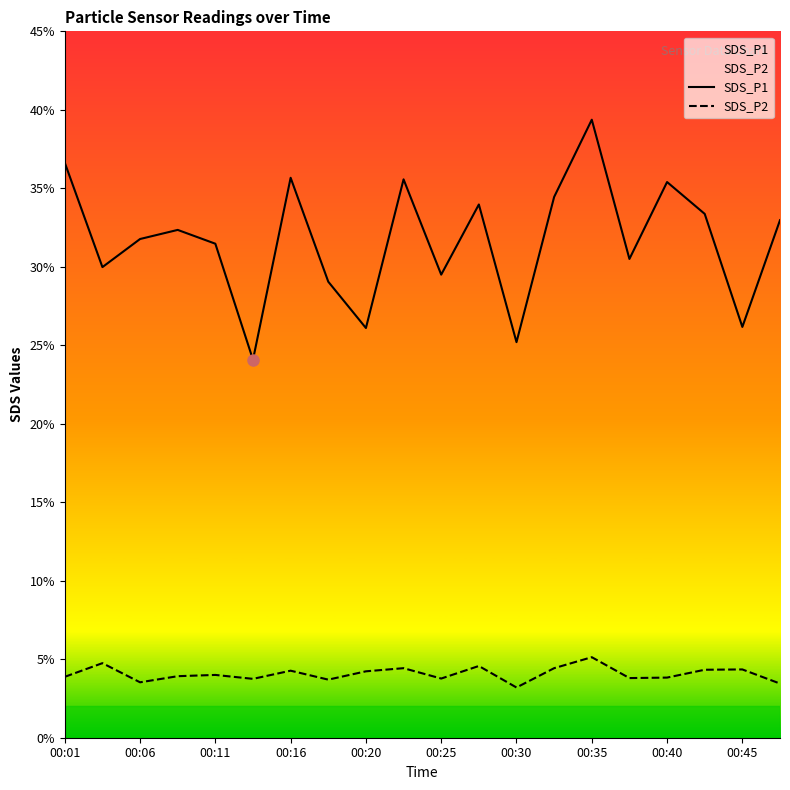

What is the value of the SDS_P1 point at the 11th from the left?

29.5